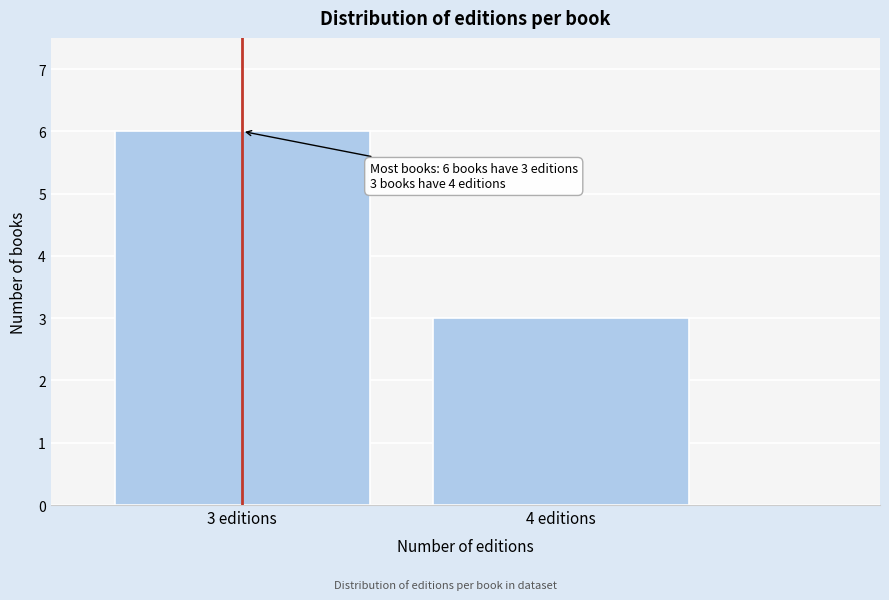

Reading left to right, list all the values displayed in this chart.

3 editions=6	4 editions=3